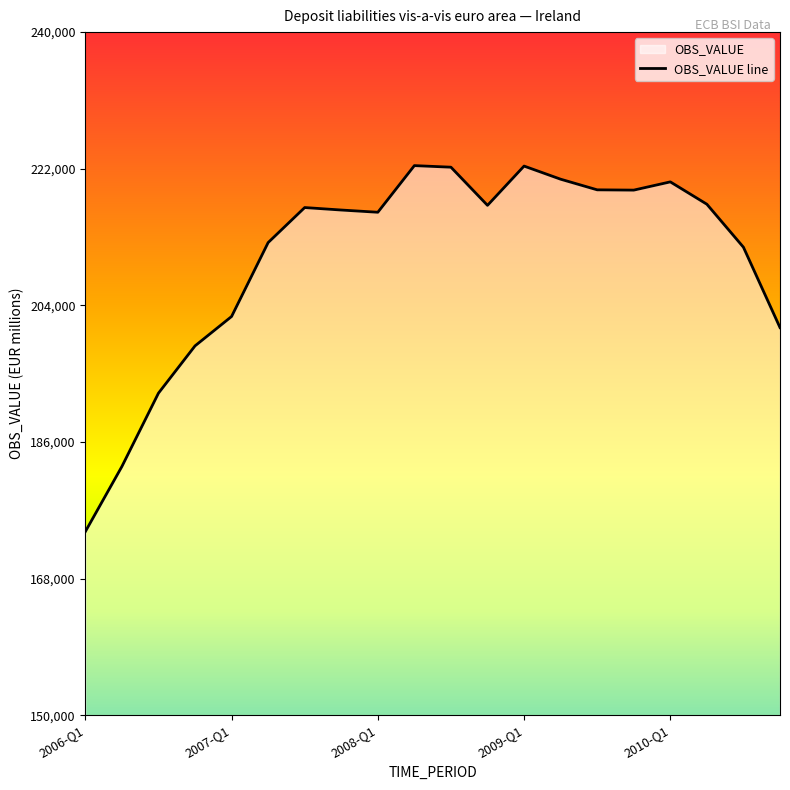

How many data points are above 216883?

9